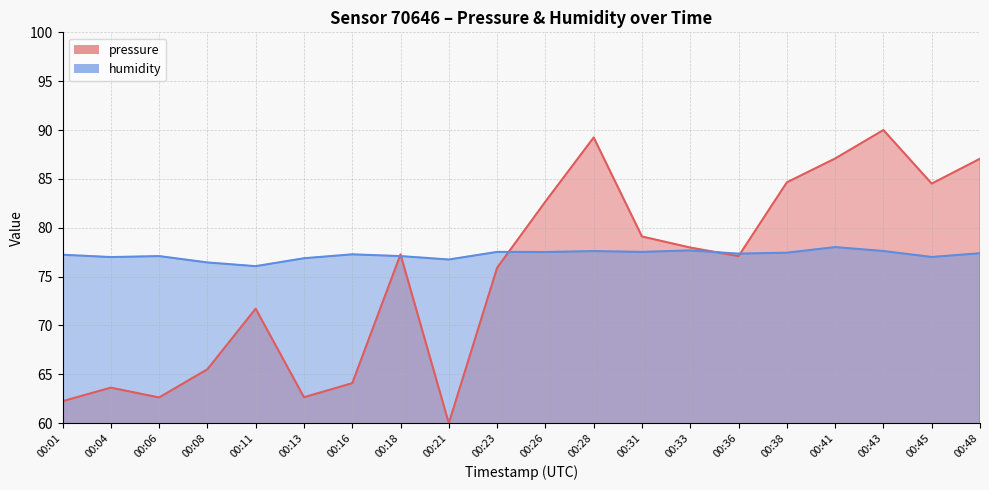

Is the value of pressure at 00:48 greater than the value of humidity at 00:01?

Yes